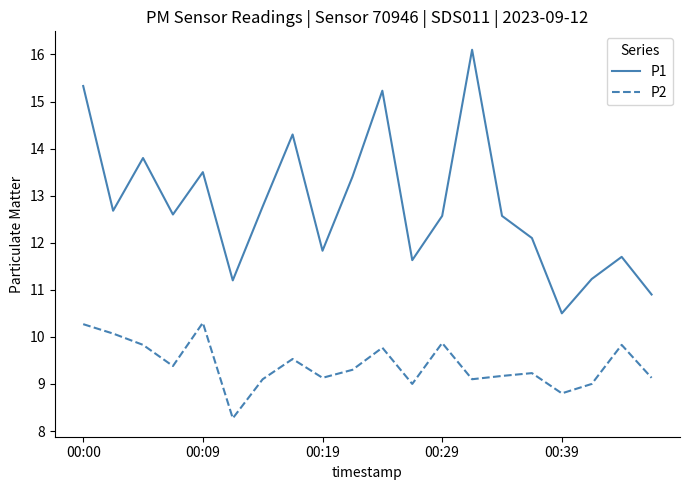

Which series has the largest range (max minus min)?

P1